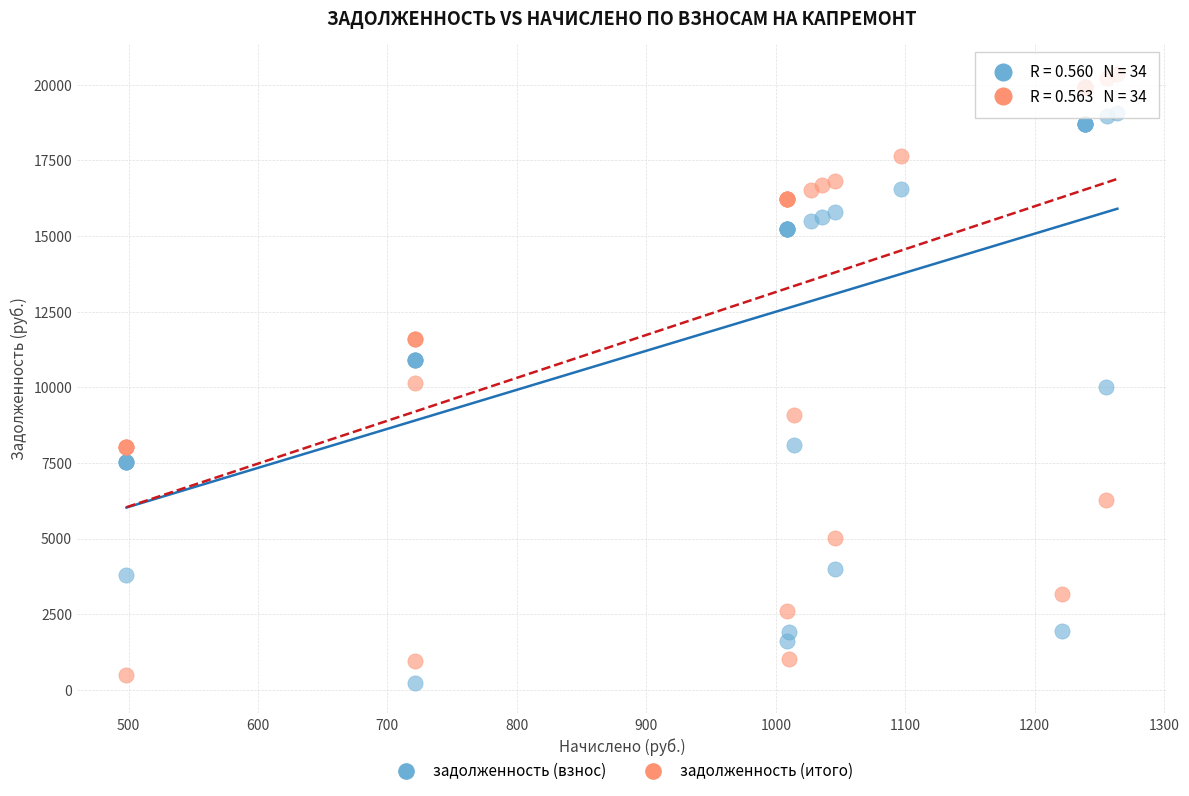

What is the X range (max minus min) for the scatter plot?

765.4